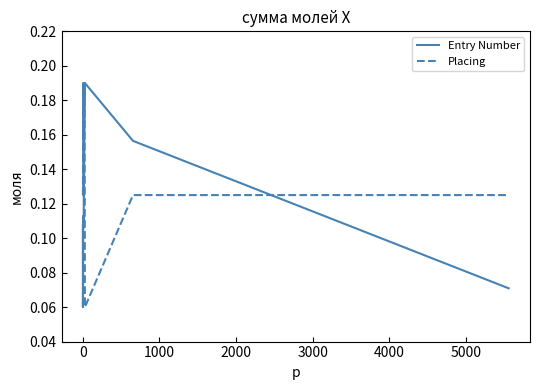

Which series has the largest total across all categories?

Placing